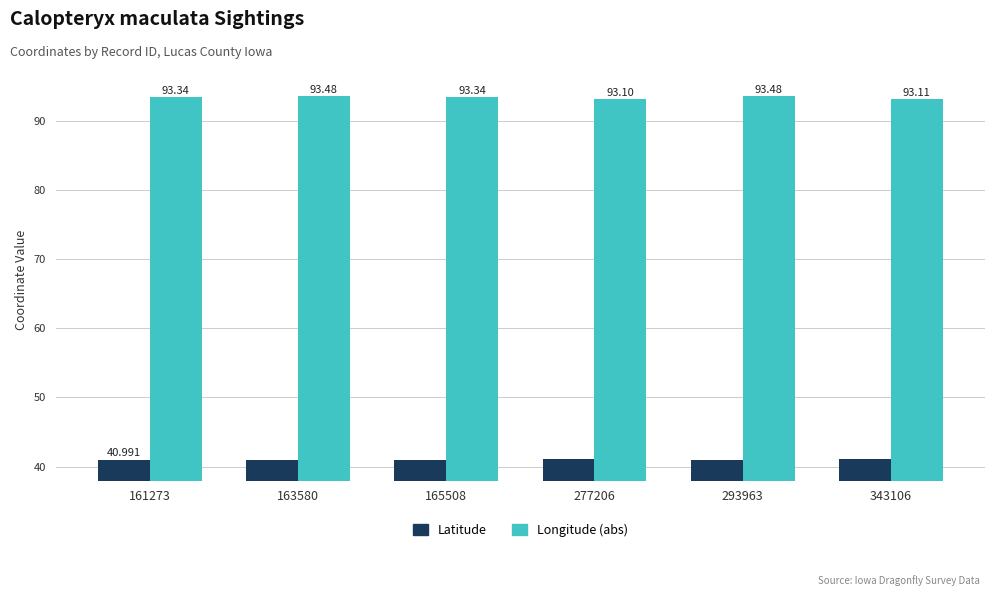

What is the greatest value displayed?

93.5